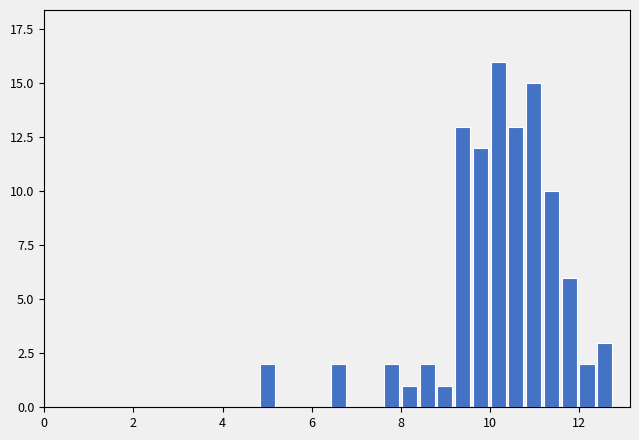

Around what value on the x-axis is the tallest bar? Give the approximate position of its centre, as read against the axis.

10.2